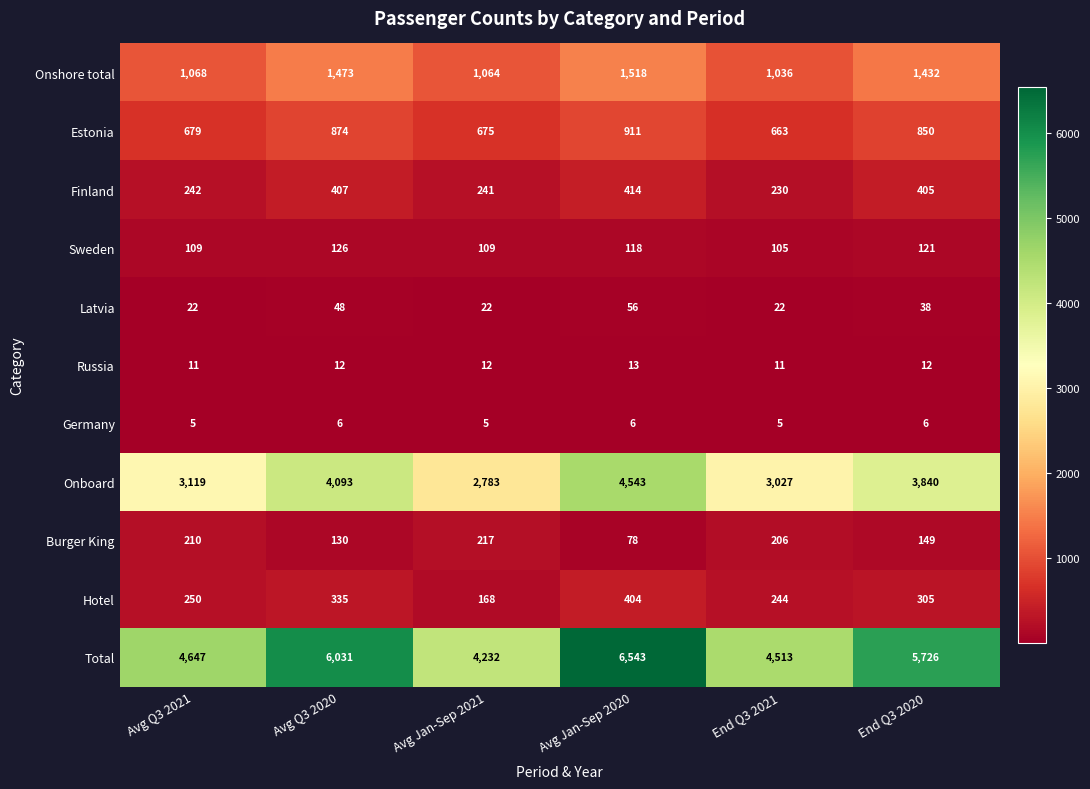

Where is Estonia nearest to the value 787?

End Q3 2020